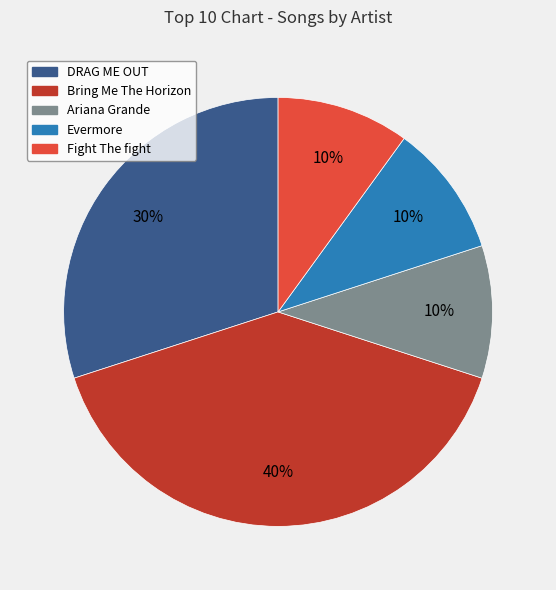

To the nearest percent, what portion does Bring Me The Horizon represent?

40%